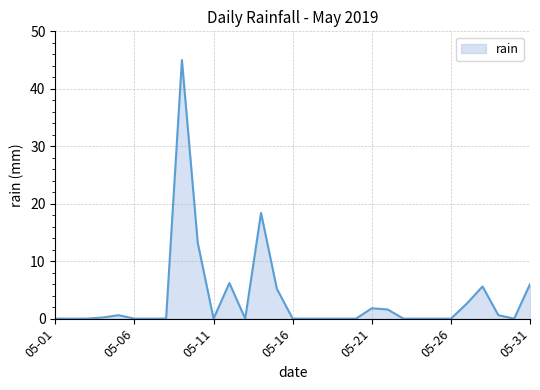

What is the difference between the maximum and minimum values?

45.0